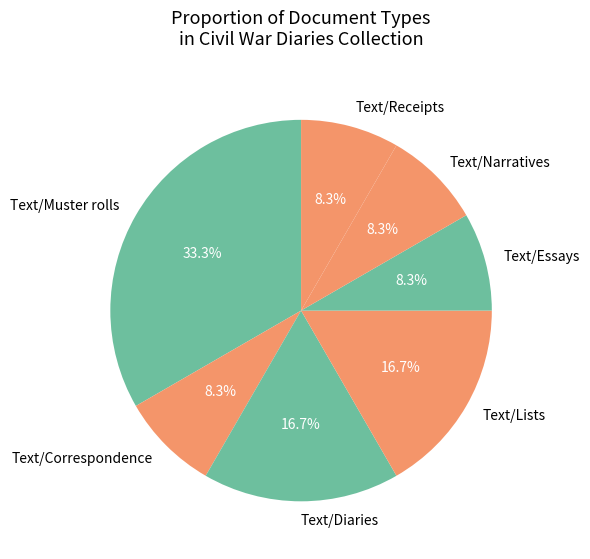

Between Text/Muster rolls and Text/Lists, which is larger?

Text/Muster rolls